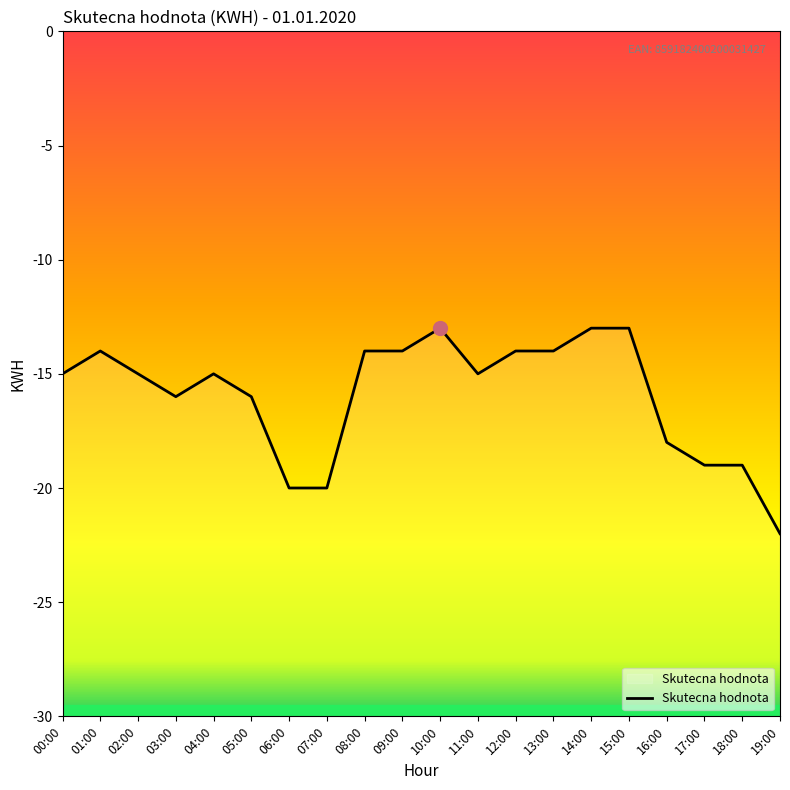

What is the sum of all values?

-319